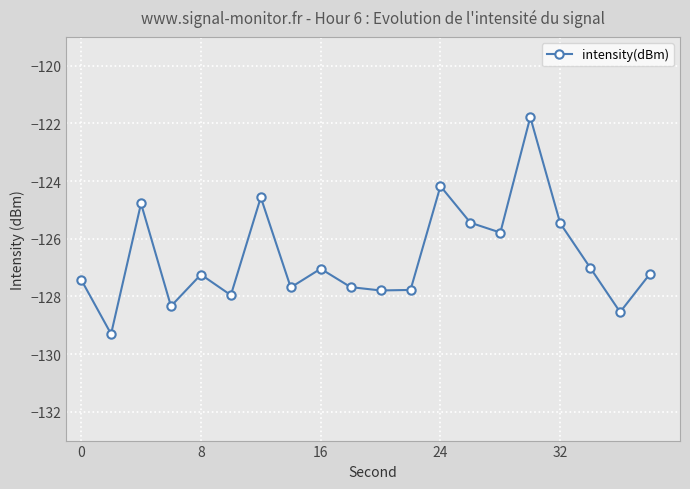

How many lines are shown in the chart?

1